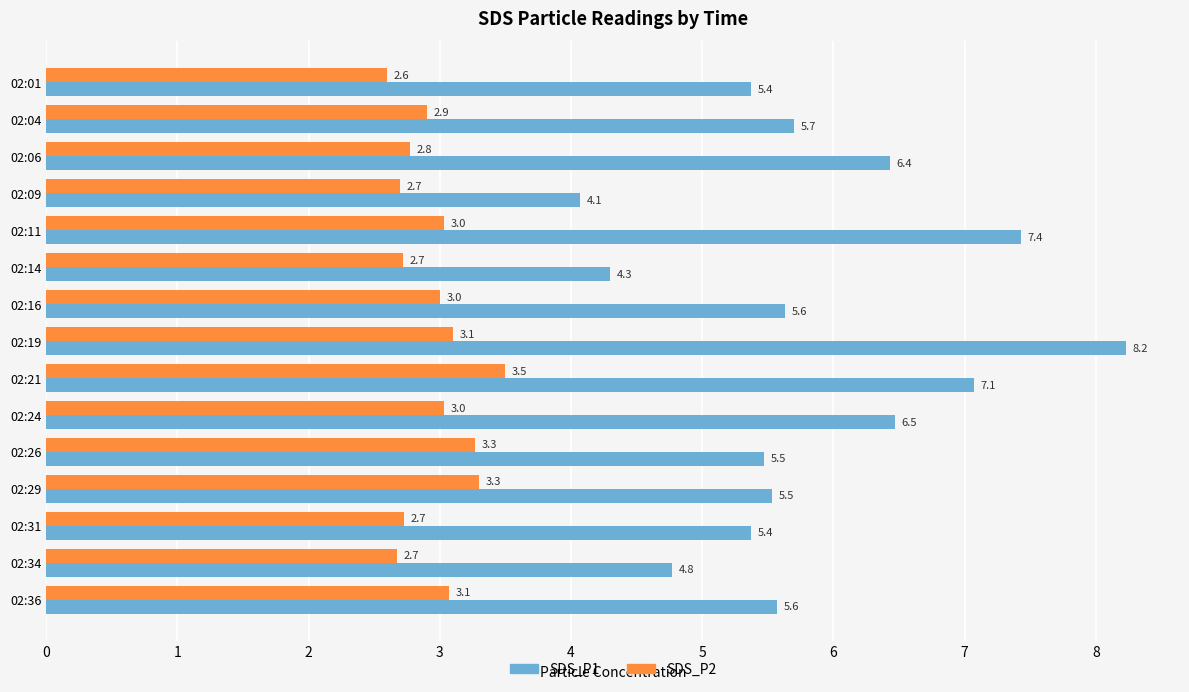

List the series in order of their peak value, highest first.

SDS_P1, SDS_P2